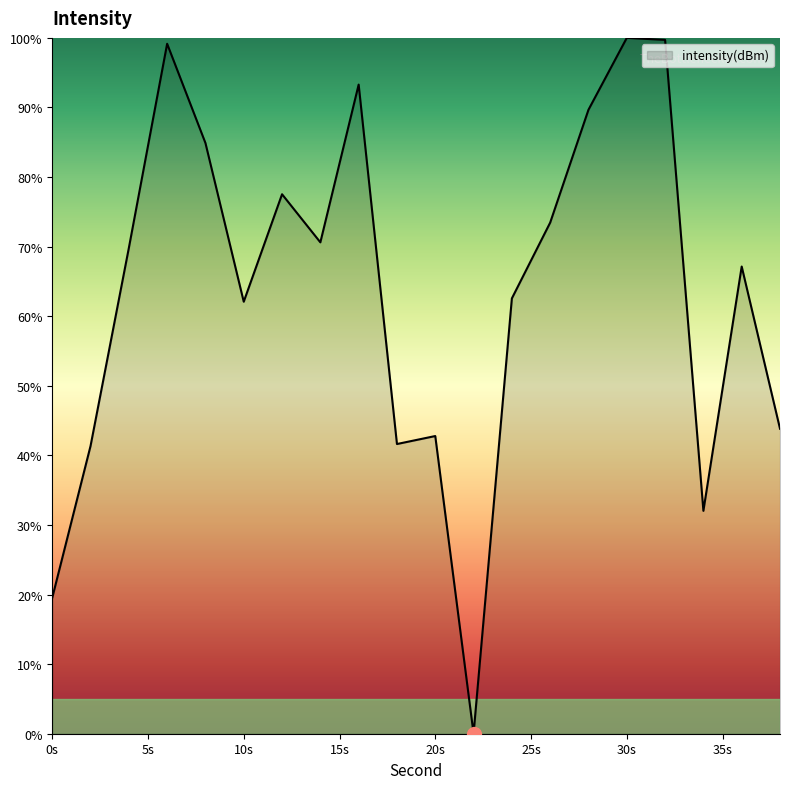

What is the difference between the maximum and minimum values?

100.0